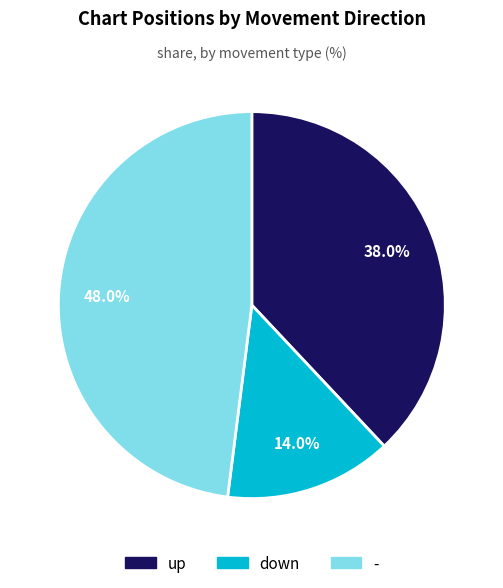

Which has a higher value, - or up?

-